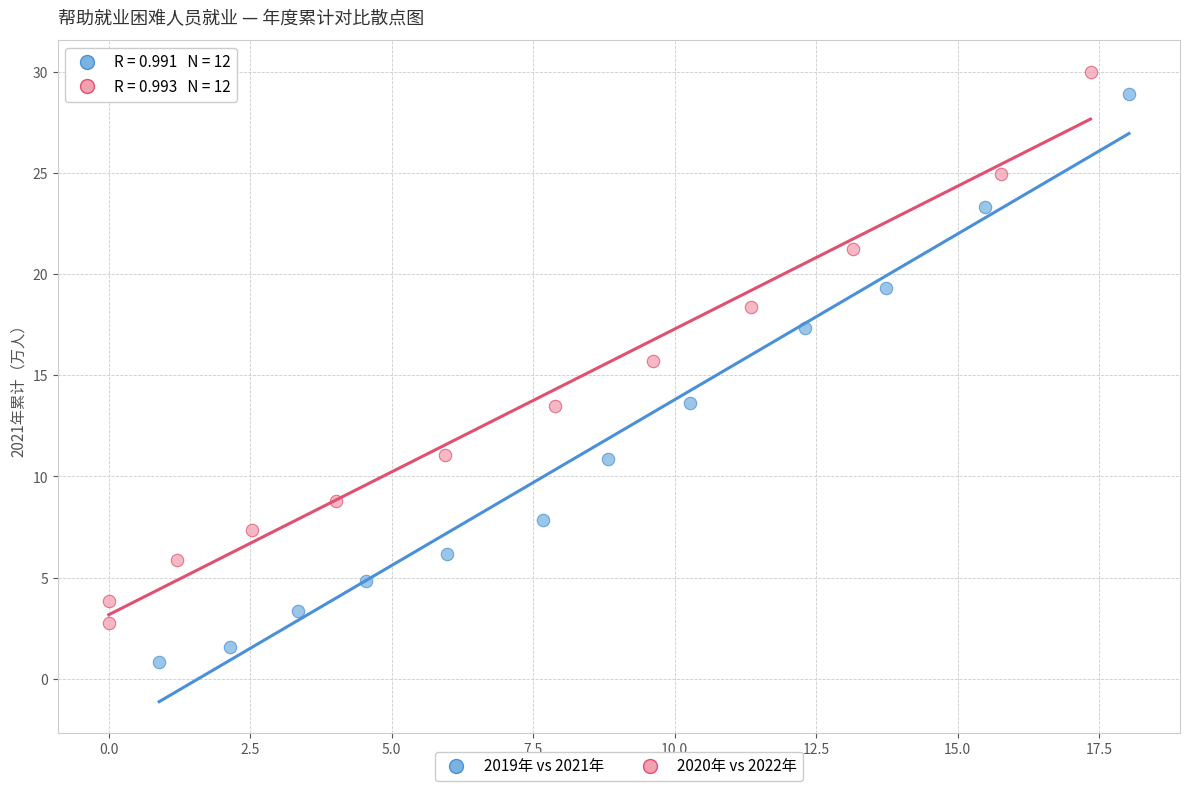

Which series has the largest Y range (max minus min)?

2019年 vs 2021年